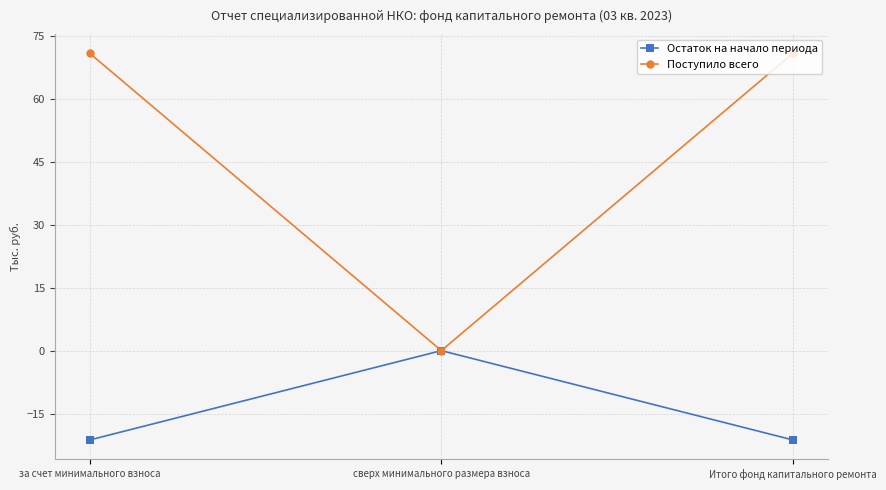

The value of Поступило всего at за счет минимального взноса is 70.8. True or false?

True